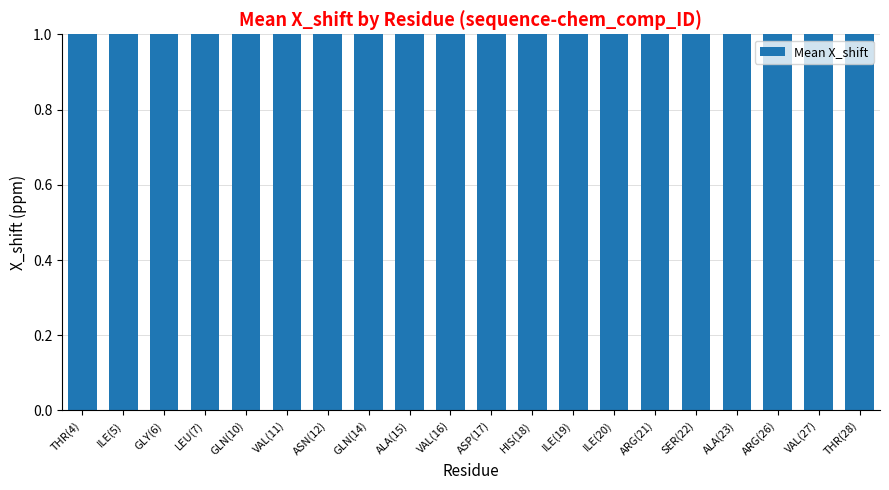

List the labels in order of value, largest first.

THR(28), ILE(20), GLY(6), ASN(12), GLN(10), THR(4), ILE(5), GLN(14), LEU(7), VAL(11), ASP(17), SER(22), ILE(19), VAL(27), HIS(18), ALA(15), ARG(21), VAL(16), ARG(26), ALA(23)